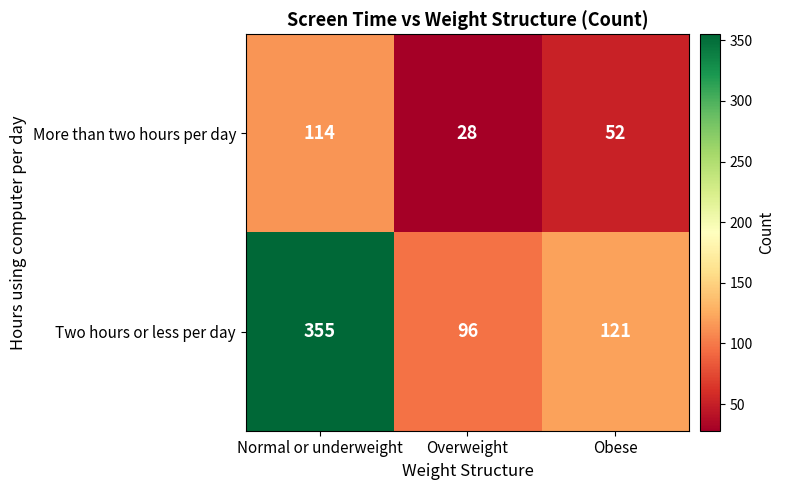

Reading left to right, what are all the values shown in this chart?

More than two hours per day: Normal or underweight=114	Overweight=28	Obese=52
Two hours or less per day: Normal or underweight=355	Overweight=96	Obese=121